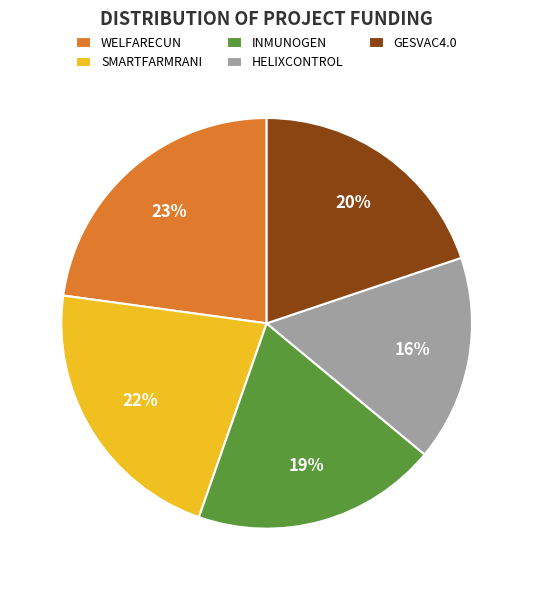

True or false: WELFARECUN accounts for 23% of the total.

True